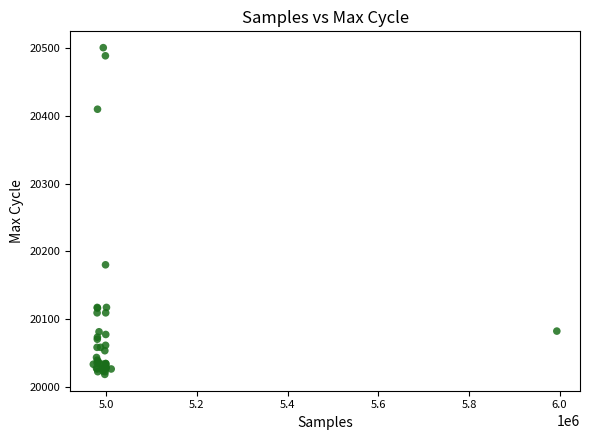

What Y value in the scatter plot is closest to 20259?

20180